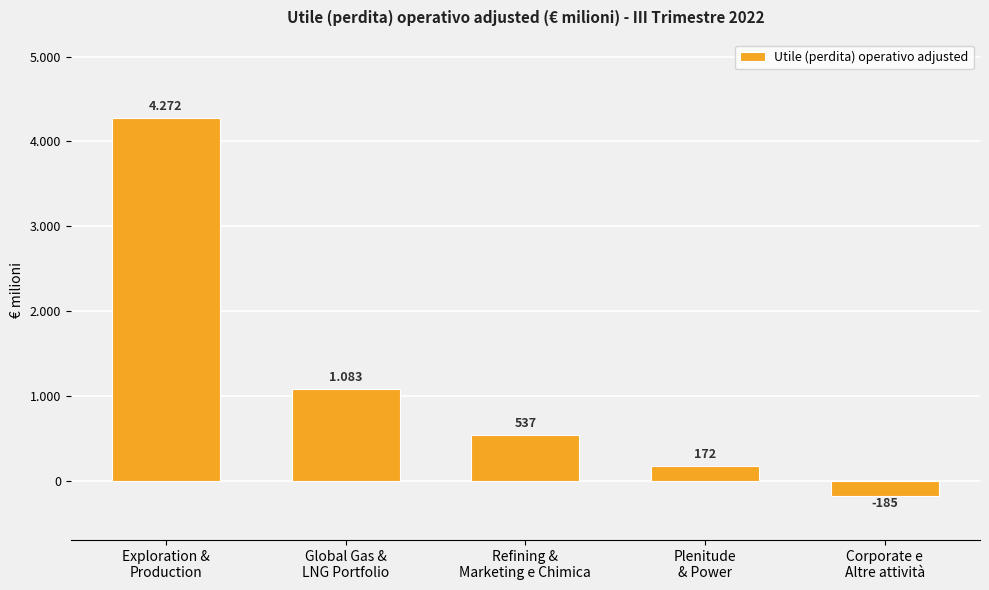

Which label corresponds to the smallest value in the chart?

Corporate e
Altre attività